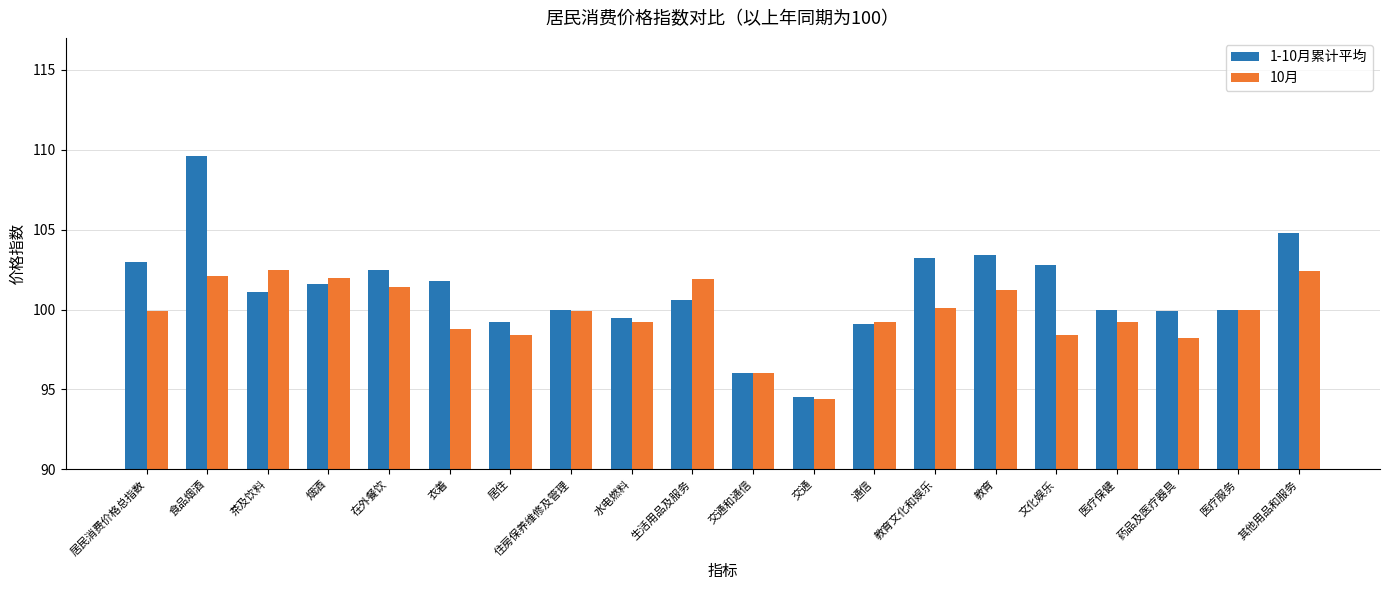

How many series are shown in this chart?

2